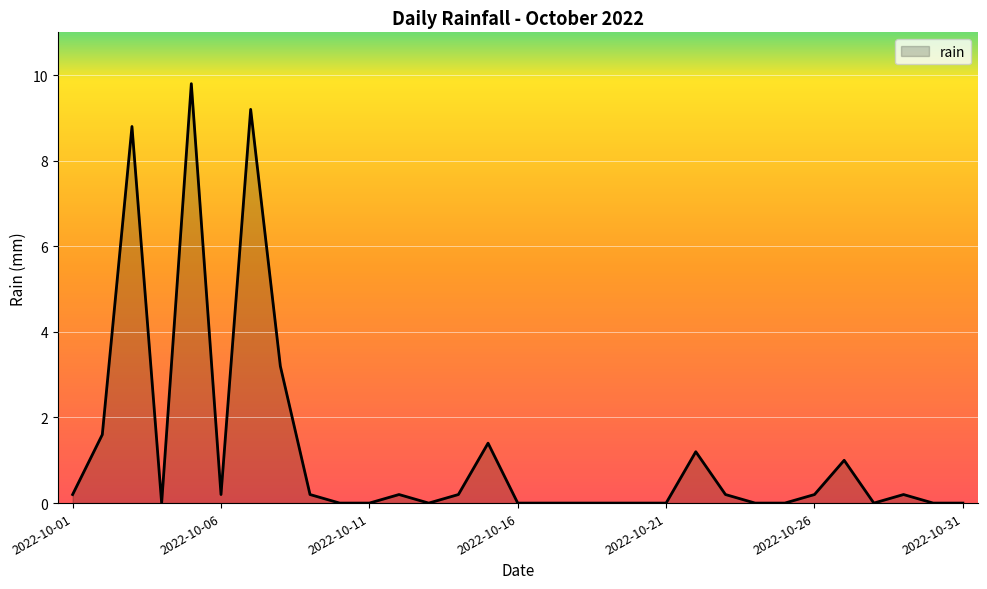

What is the maximum value shown in the chart?

9.8